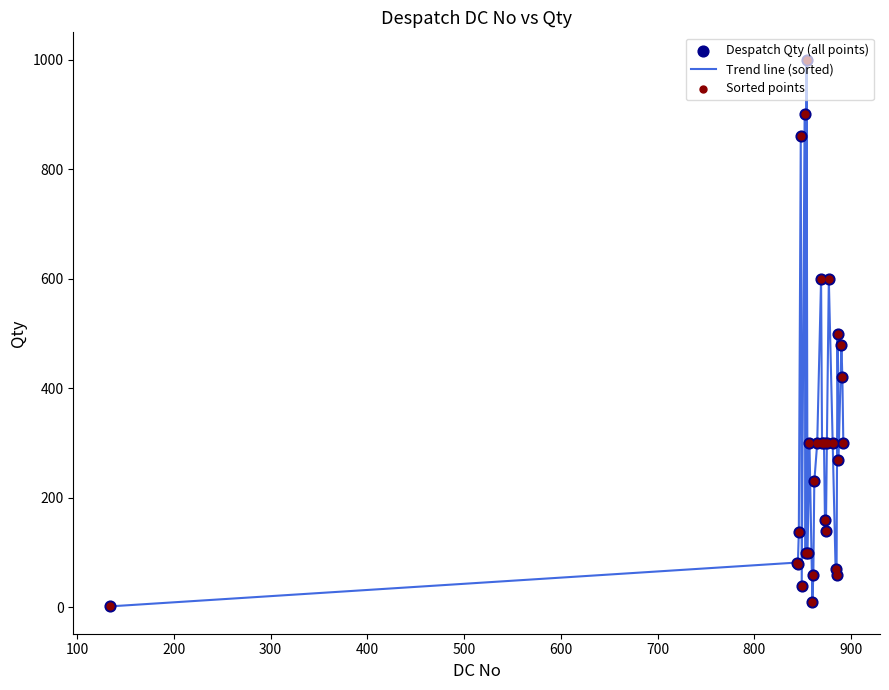

What is the greatest value displayed?

1000